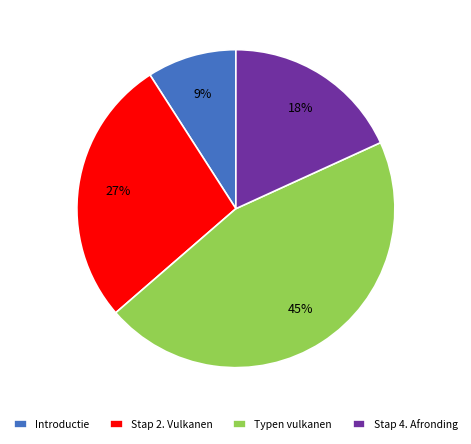

Combined, do Stap 2. Vulkanen and Introductie account for over 50%?

No